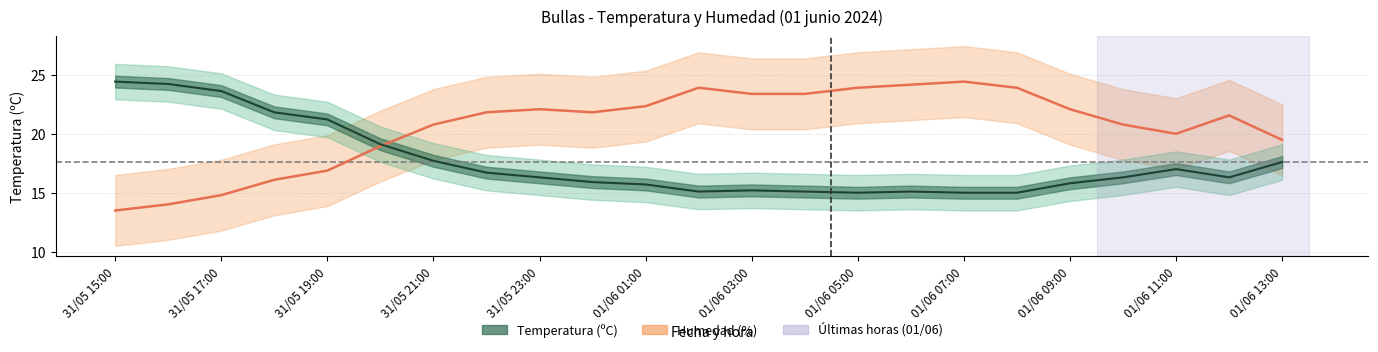

Rank the series by their maximum value, from highest to lowest.

Temperatura (ºC), Humedad (%)